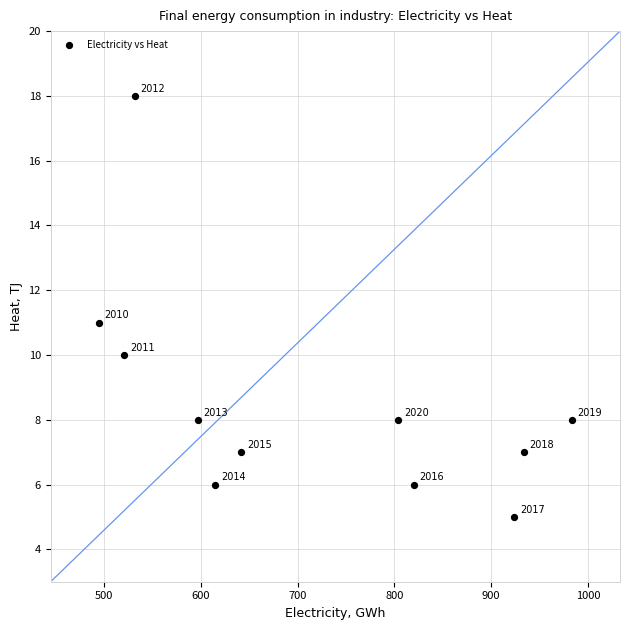

What Y value in the scatter plot is closest to 11?

11